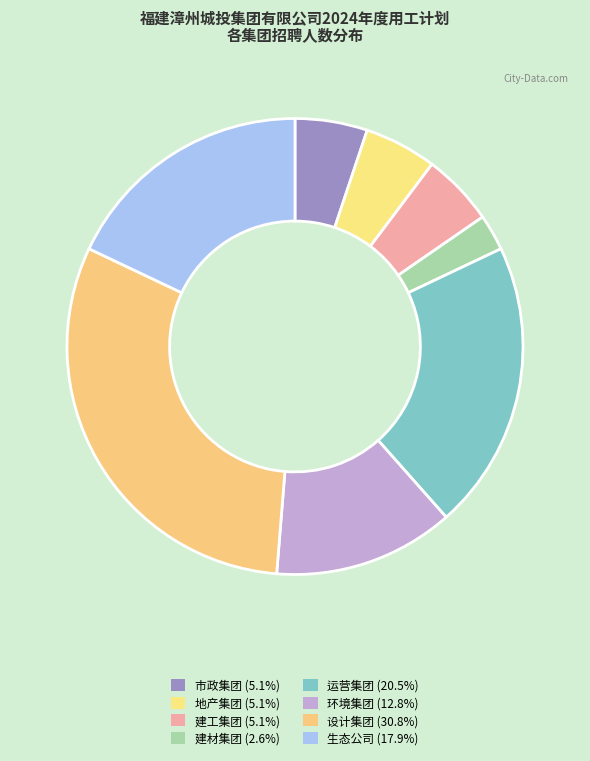

Count the number of slices in the pie.

8